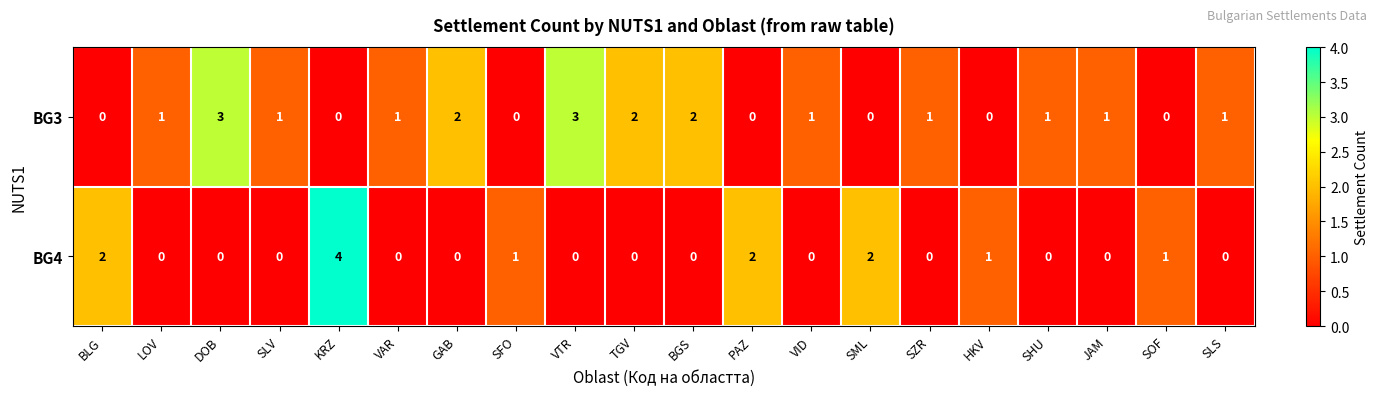

What is the sum of all BG3 values?

20